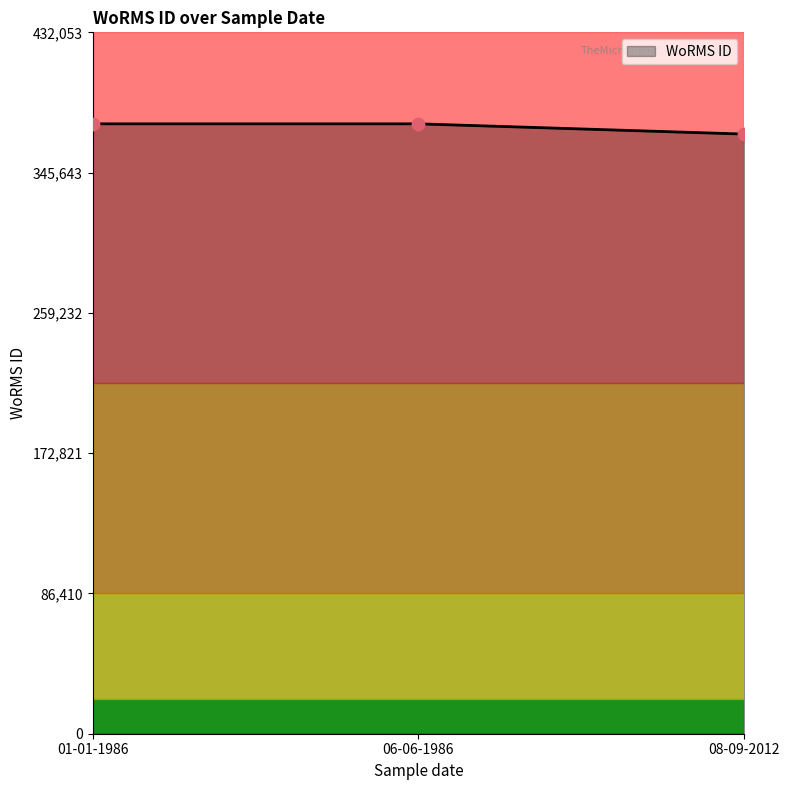

What is the ratio of the value at 01-01-1986 to the value at 08-09-2012?

1.0